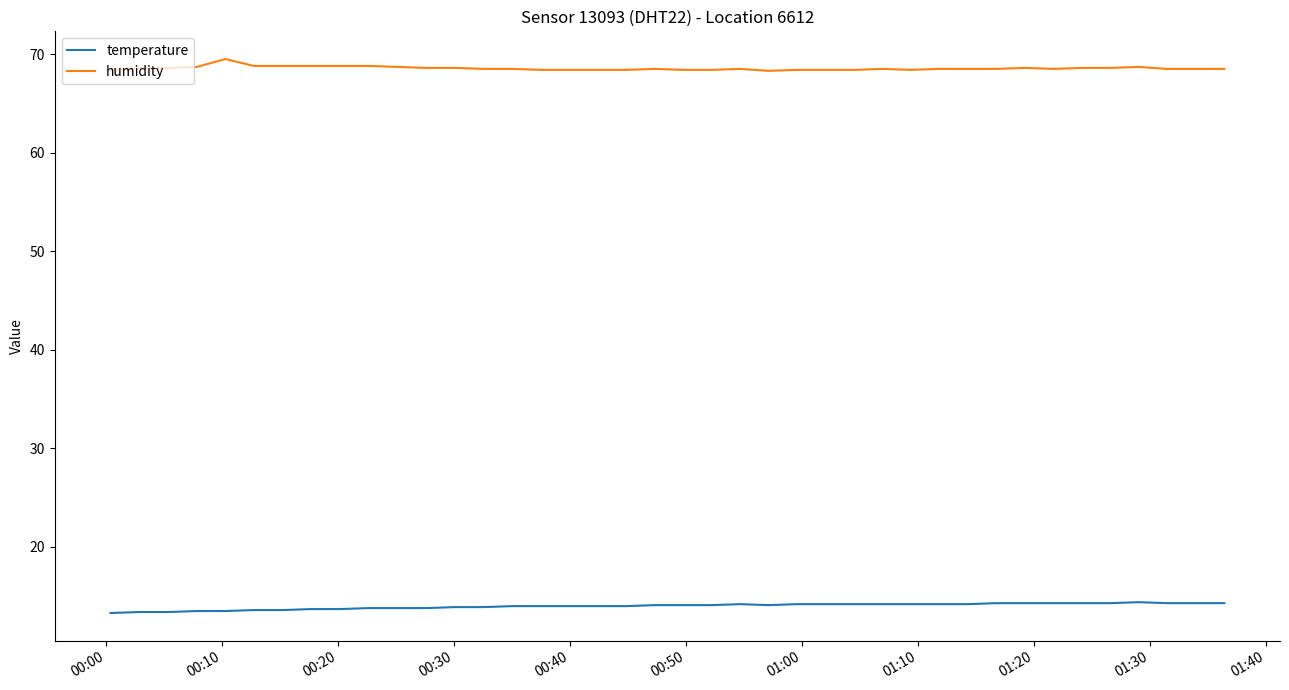

True or false: humidity and temperature cross at least once.

False